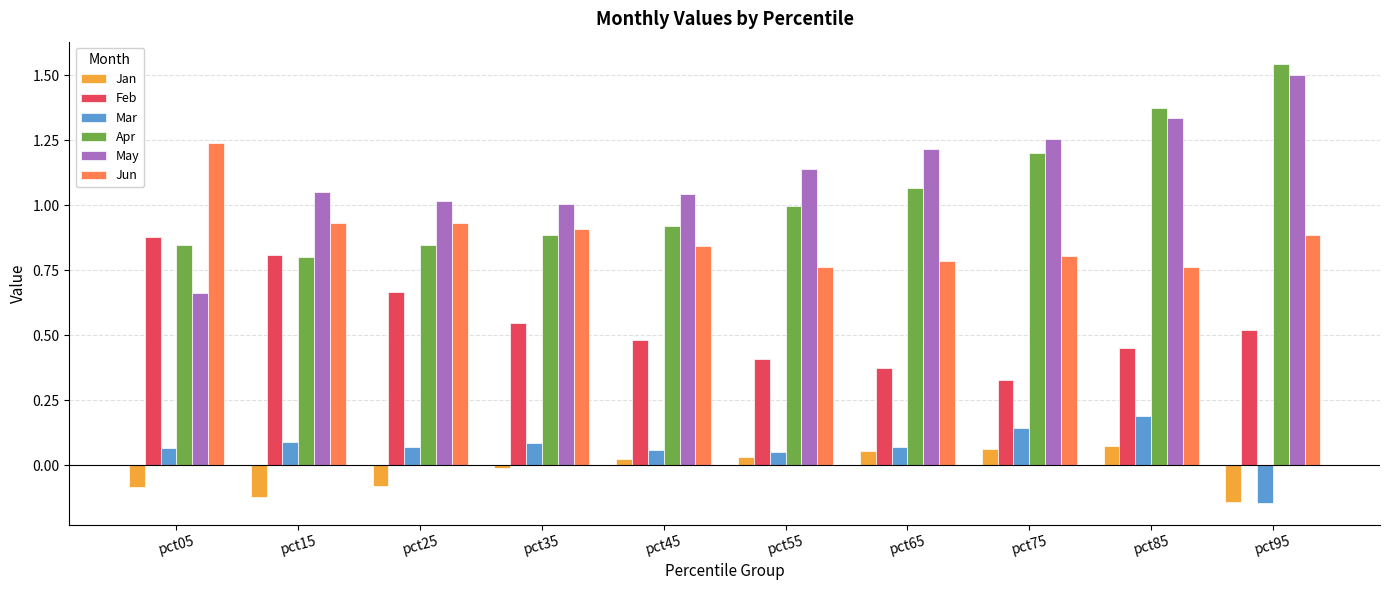

Are the bars horizontal?

No